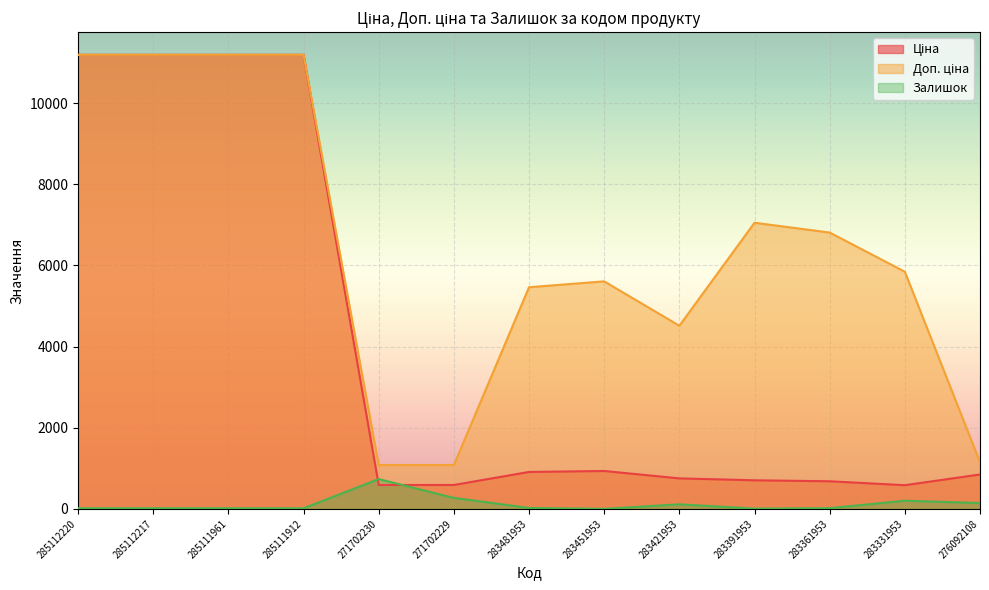

What is the spread (max minus min) of values at 283451953?

5605.2